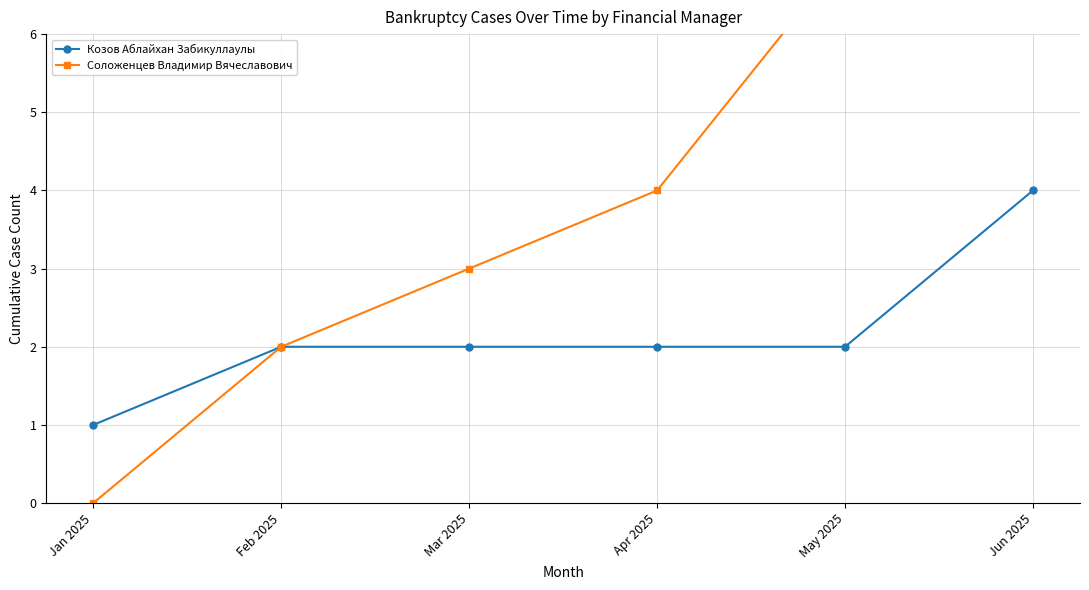

Is the value of Соложенцев Владимир Вячеславович at Jan 2025 greater than the value of Козов Аблайхан Забикуллаулы at Jan 2025?

No